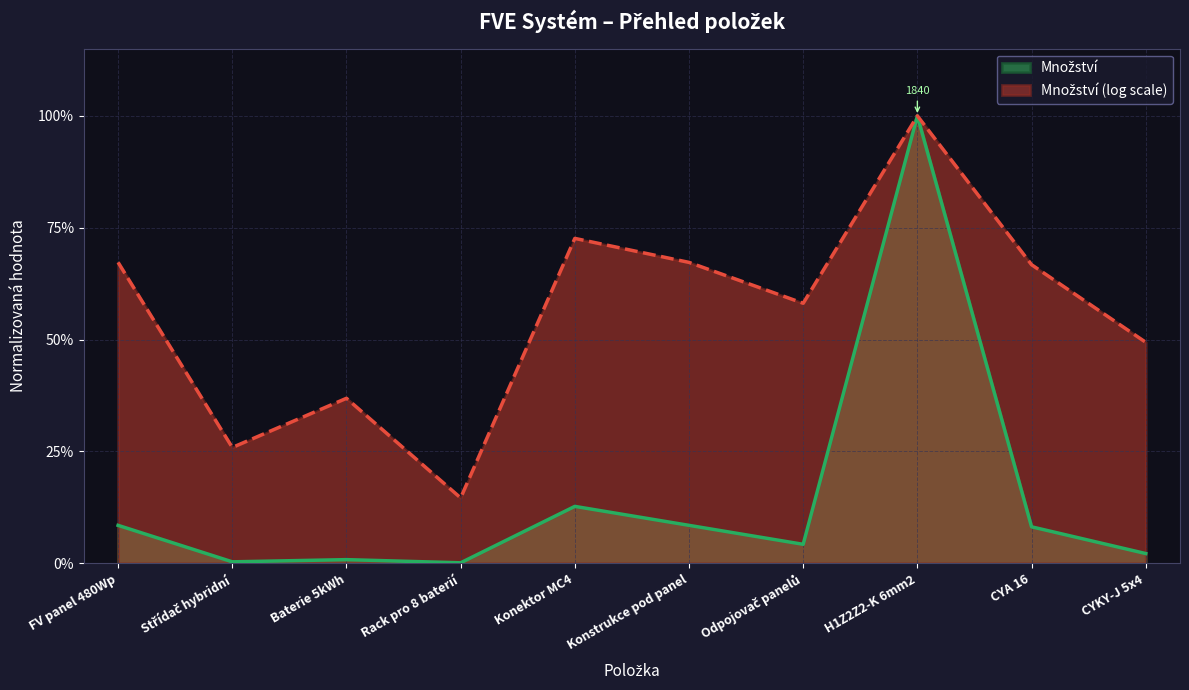

Does the chart have visible grid lines?

Yes